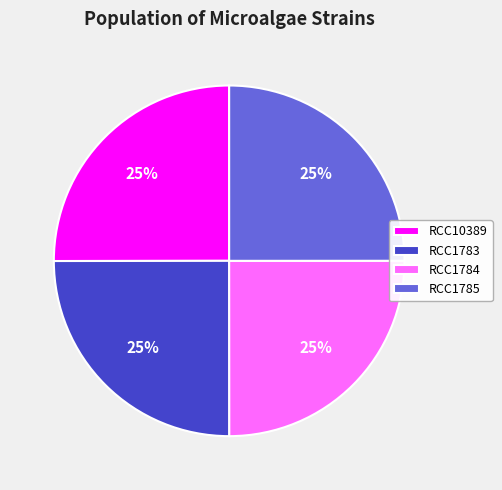

What percentage is the RCC1785 slice, to the nearest percent?

25%